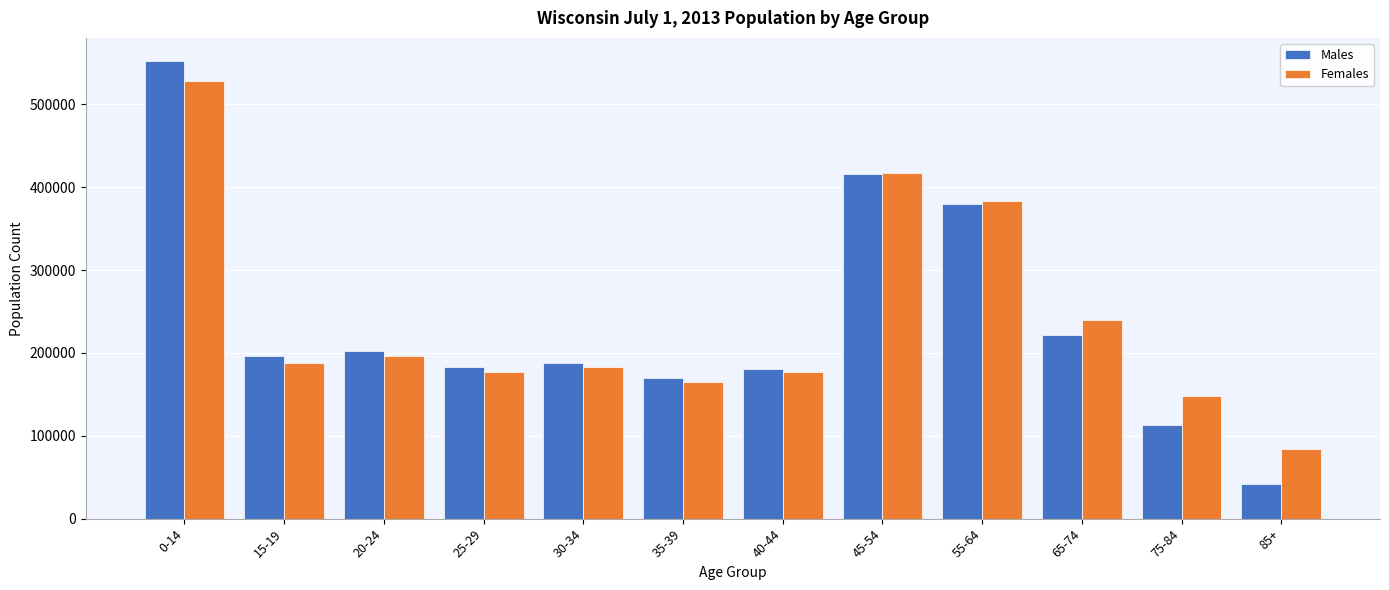

What is the maximum value for Males?

552570